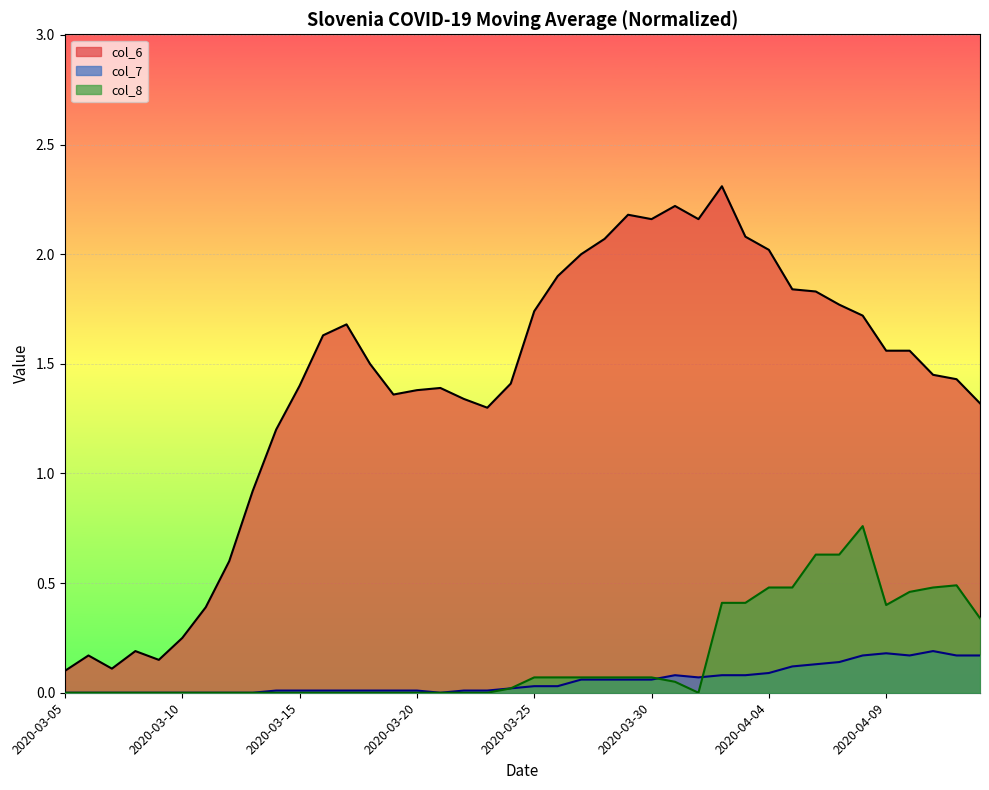

Reading right to left, what are all the values shown in this chart?

col_6: 2020-04-13=1.3	2020-04-12=1.4	2020-04-11=1.4	2020-04-10=1.6	2020-04-09=1.6	2020-04-08=1.7	2020-04-07=1.8	2020-04-06=1.8	2020-04-05=1.8	2020-04-04=2.0	2020-04-03=2.1	2020-04-02=2.3	2020-04-01=2.2	2020-03-31=2.2	2020-03-30=2.2	2020-03-29=2.2	2020-03-28=2.1	2020-03-27=2.0	2020-03-26=1.9	2020-03-25=1.7	2020-03-24=1.4	2020-03-23=1.3	2020-03-22=1.3	2020-03-21=1.4	2020-03-20=1.4	2020-03-19=1.4	2020-03-18=1.5	2020-03-17=1.7	2020-03-16=1.6	2020-03-15=1.4	2020-03-14=1.2	2020-03-13=0.9	2020-03-12=0.6	2020-03-11=0.4	2020-03-10=0.2	2020-03-09=0.1	2020-03-08=0.2	2020-03-07=0.1	2020-03-06=0.2	2020-03-05=0.1
col_7: 2020-04-13=0.2	2020-04-12=0.2	2020-04-11=0.2	2020-04-10=0.2	2020-04-09=0.2	2020-04-08=0.2	2020-04-07=0.1	2020-04-06=0.1	2020-04-05=0.1	2020-04-04=0.1	2020-04-03=0.1	2020-04-02=0.1	2020-04-01=0.1	2020-03-31=0.1	2020-03-30=0.1	2020-03-29=0.1	2020-03-28=0.1	2020-03-27=0.1	2020-03-26=0.0	2020-03-25=0.0	2020-03-24=0.0	2020-03-23=0.0	2020-03-22=0.0	2020-03-21=0.0	2020-03-20=0.0	2020-03-19=0.0	2020-03-18=0.0	2020-03-17=0.0	2020-03-16=0.0	2020-03-15=0.0	2020-03-14=0.0	2020-03-13=0.0	2020-03-12=0.0	2020-03-11=0.0	2020-03-10=0.0	2020-03-09=0.0	2020-03-08=0.0	2020-03-07=0.0	2020-03-06=0.0	2020-03-05=0.0
col_8: 2020-04-13=0.3	2020-04-12=0.5	2020-04-11=0.5	2020-04-10=0.5	2020-04-09=0.4	2020-04-08=0.8	2020-04-07=0.6	2020-04-06=0.6	2020-04-05=0.5	2020-04-04=0.5	2020-04-03=0.4	2020-04-02=0.4	2020-04-01=0.0	2020-03-31=0.1	2020-03-30=0.1	2020-03-29=0.1	2020-03-28=0.1	2020-03-27=0.1	2020-03-26=0.1	2020-03-25=0.1	2020-03-24=0.0	2020-03-23=0.0	2020-03-22=0.0	2020-03-21=0.0	2020-03-20=0.0	2020-03-19=0.0	2020-03-18=0.0	2020-03-17=0.0	2020-03-16=0.0	2020-03-15=0.0	2020-03-14=0.0	2020-03-13=0.0	2020-03-12=0.0	2020-03-11=0.0	2020-03-10=0.0	2020-03-09=0.0	2020-03-08=0.0	2020-03-07=0.0	2020-03-06=0.0	2020-03-05=0.0